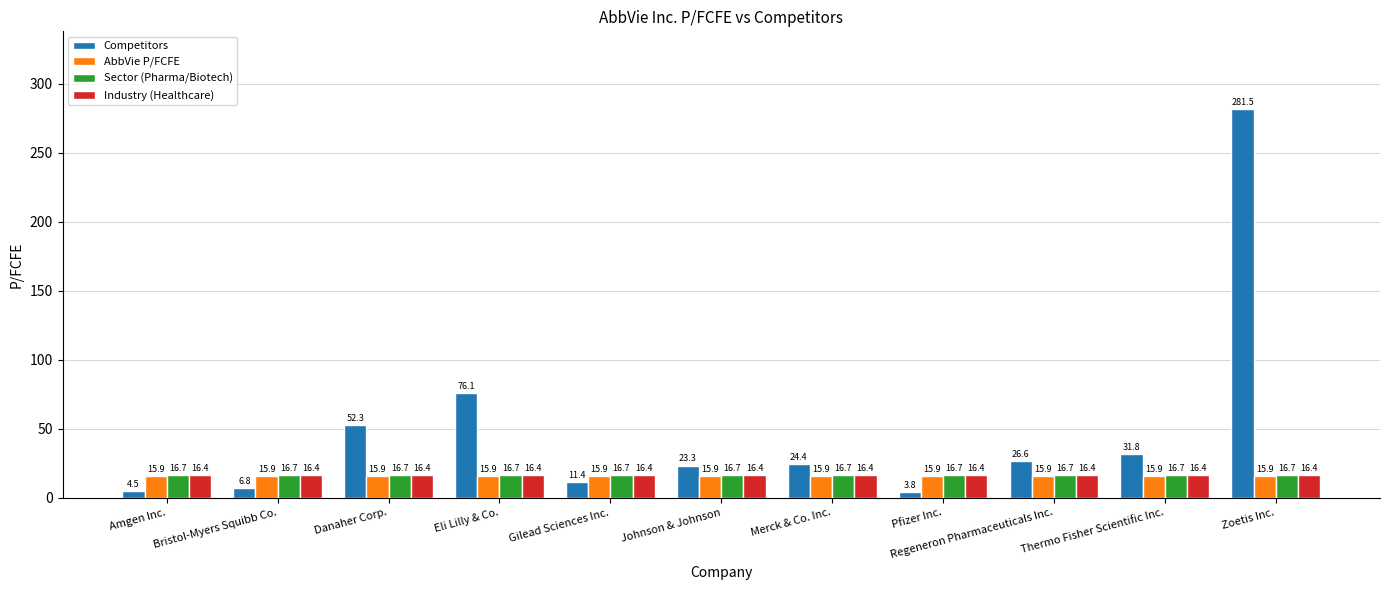

At which category does the chart reach its peak across all series?

Zoetis Inc.